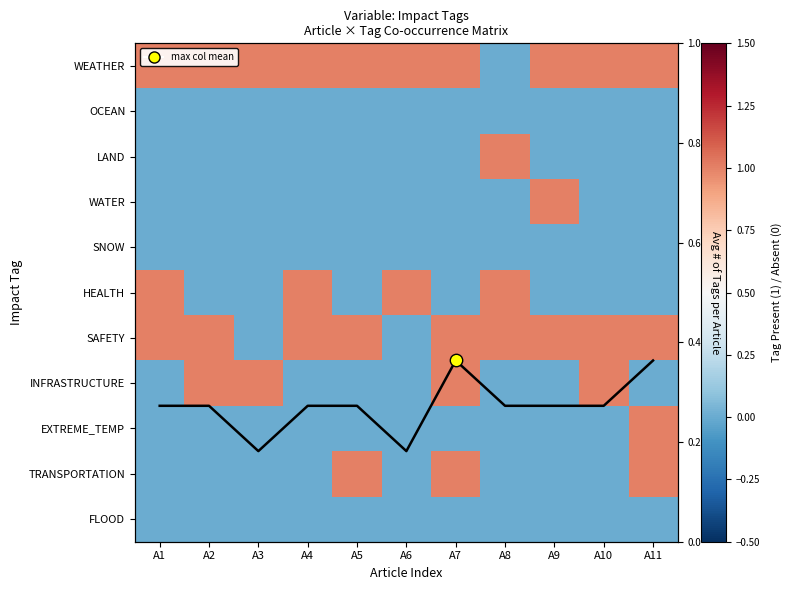

What is the difference between the maximum and second lowest values in the INFRASTRUCTURE series?

1.0